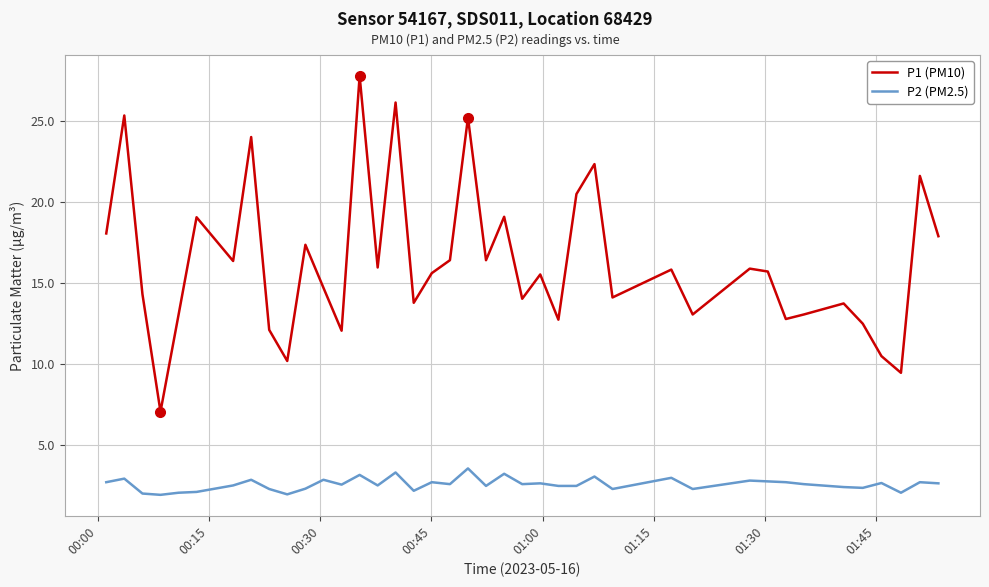

What is the minimum value shown in the chart?

1.9